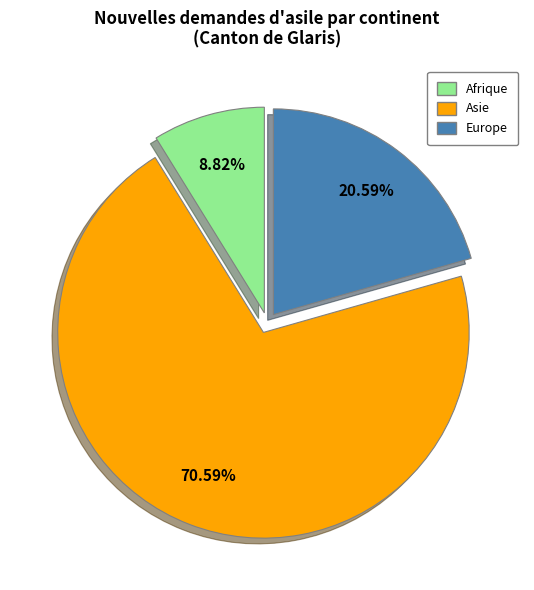

Does Asie account for over 50% of the chart?

Yes